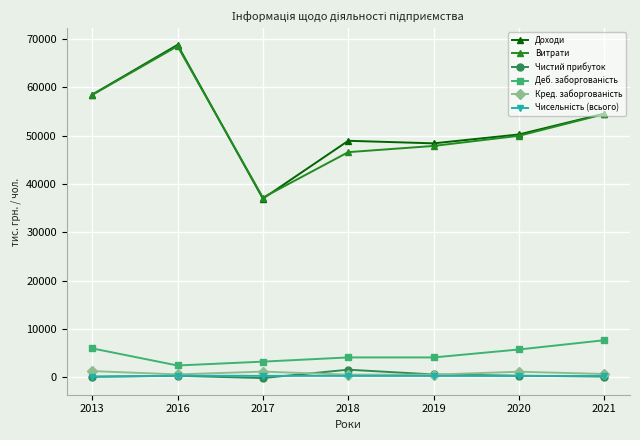

Is it true that Доходи equals 48942.0 at 2018?

True